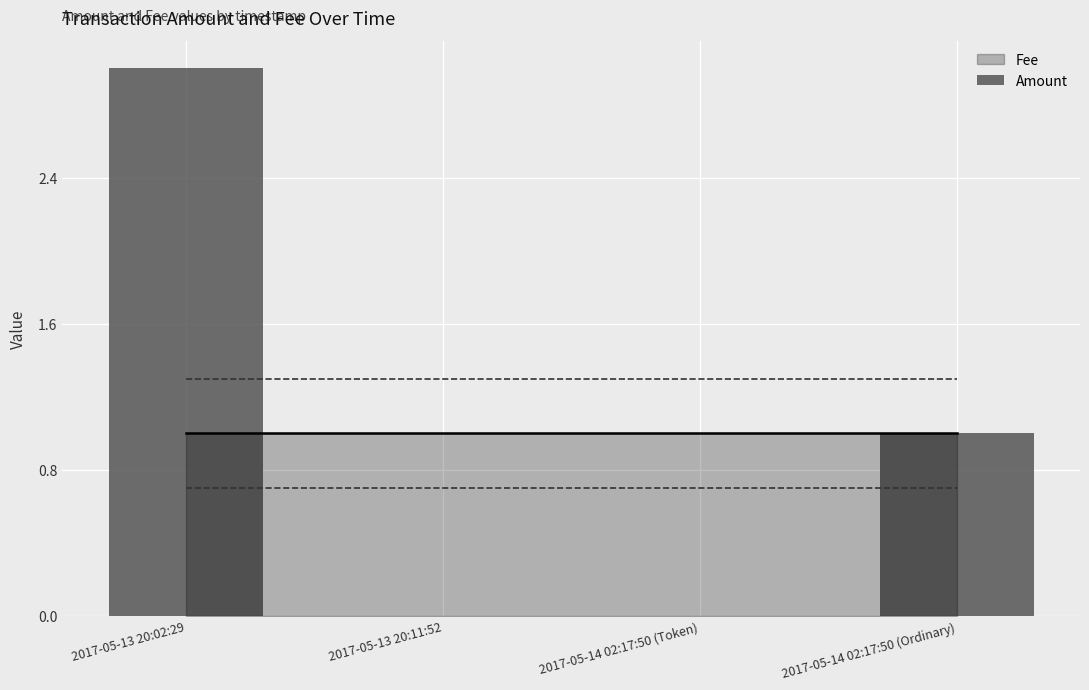

Are the bars grouped side by side (vs. stacked)?

No